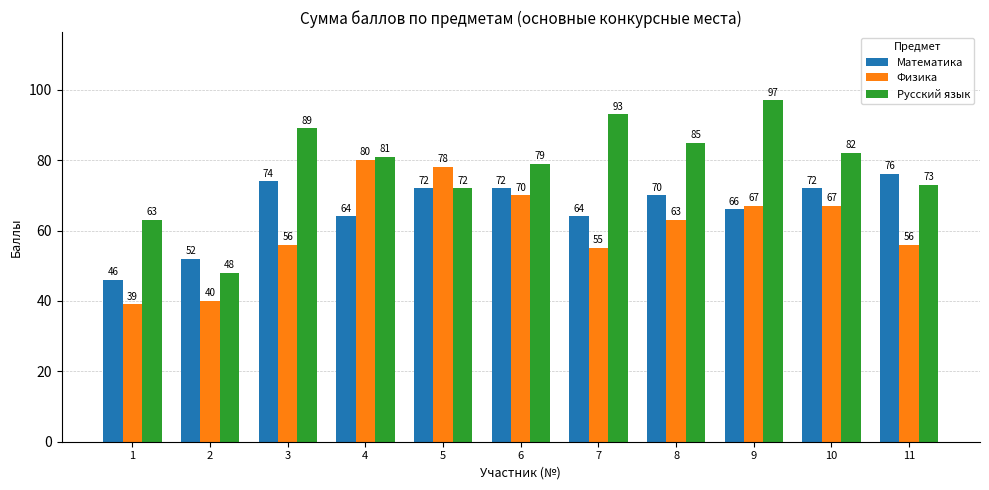

Which series changed the most between 5 and 6?

Физика